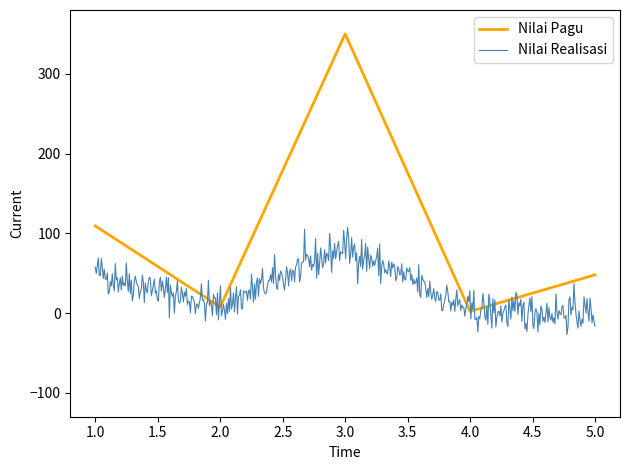

Is this an area chart (filled region under the line)?

No